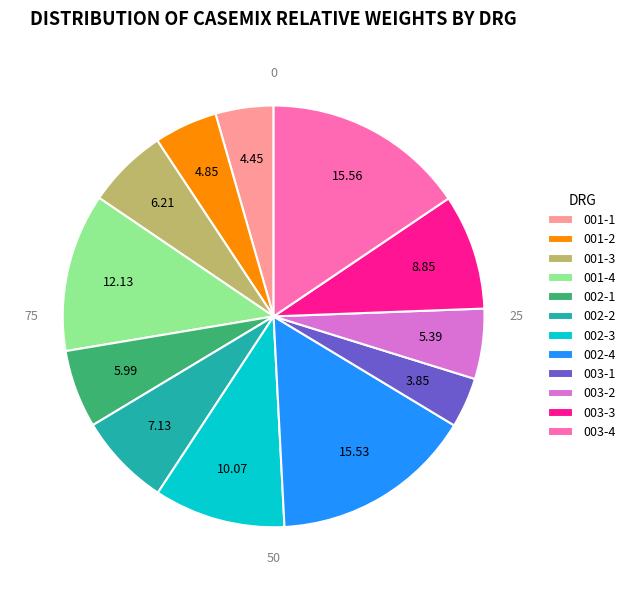

Count the number of slices in the pie.

12